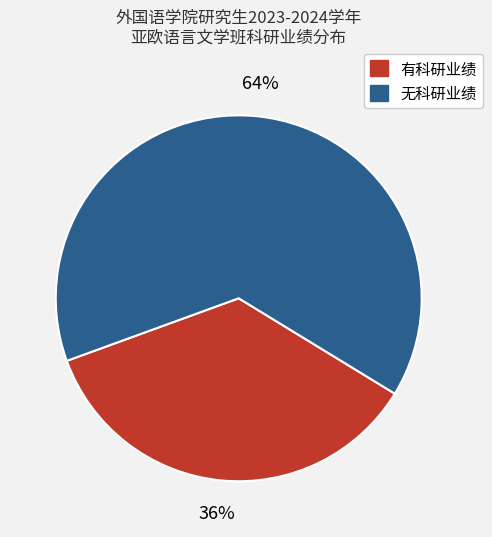

To the nearest percent, what is the average slice percentage?

50%